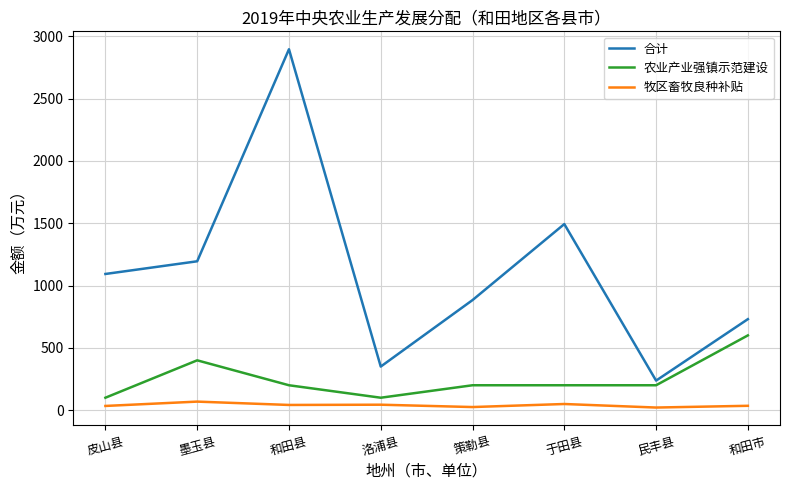

True or false: 合计 has a value of 1859.7 at 墨玉县.

False